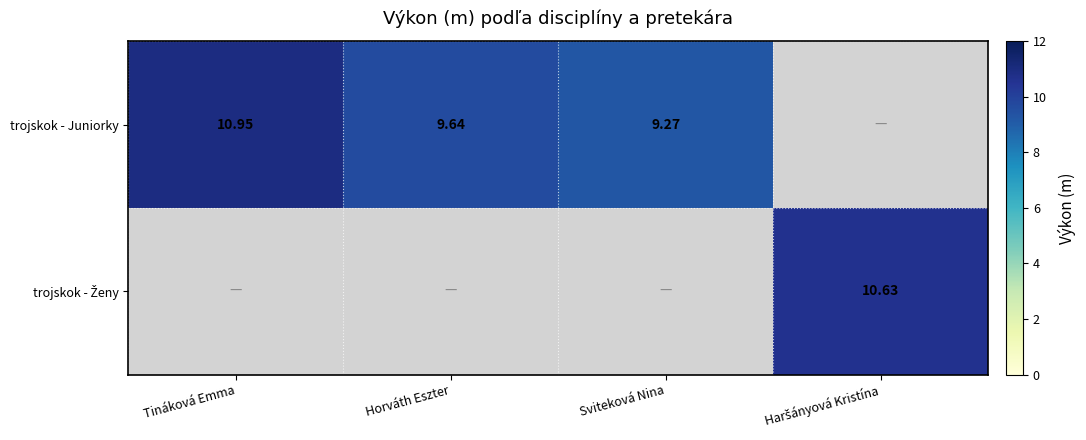

Rank the series by their maximum value, from highest to lowest.

trojskok - Juniorky, trojskok - Ženy